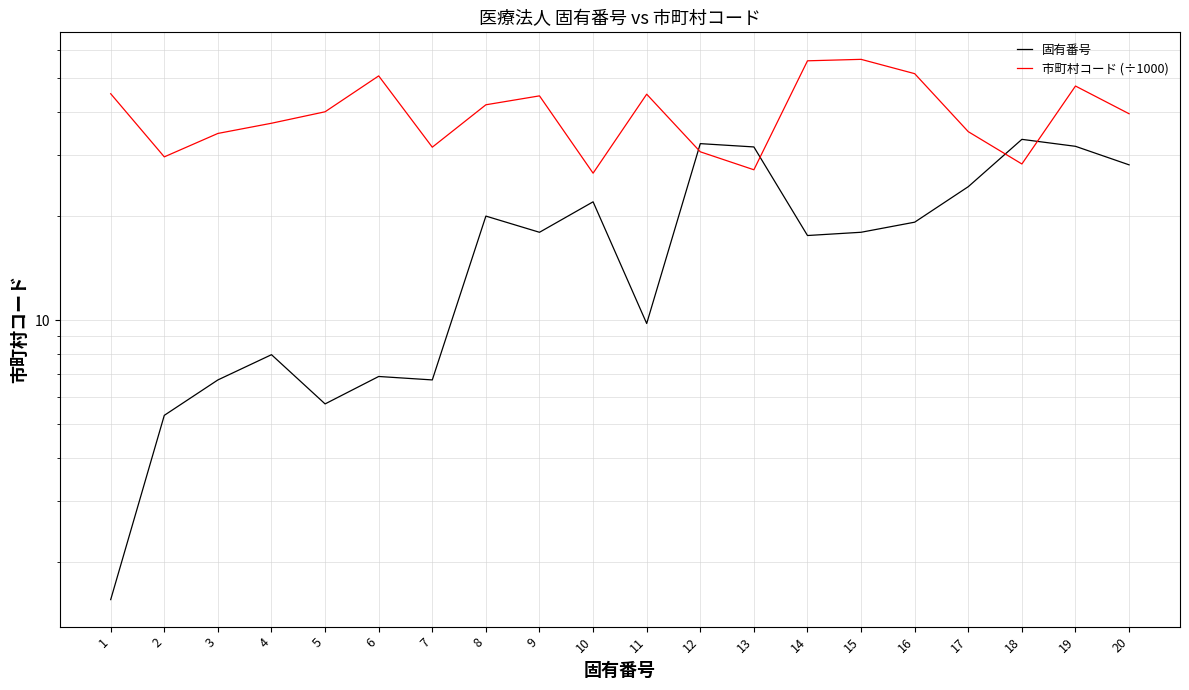

Where do 固有番号 and 市町村コード (÷1000) first cross each other?

11 and 12